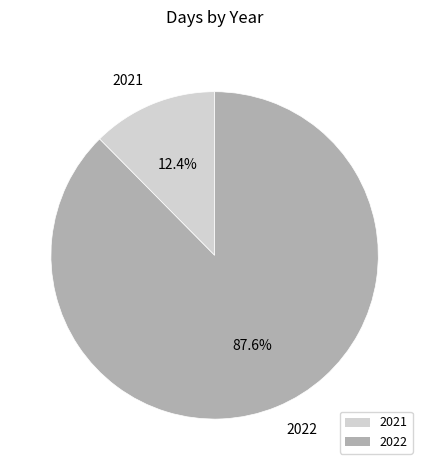

What is the largest slice in the pie chart?

2022